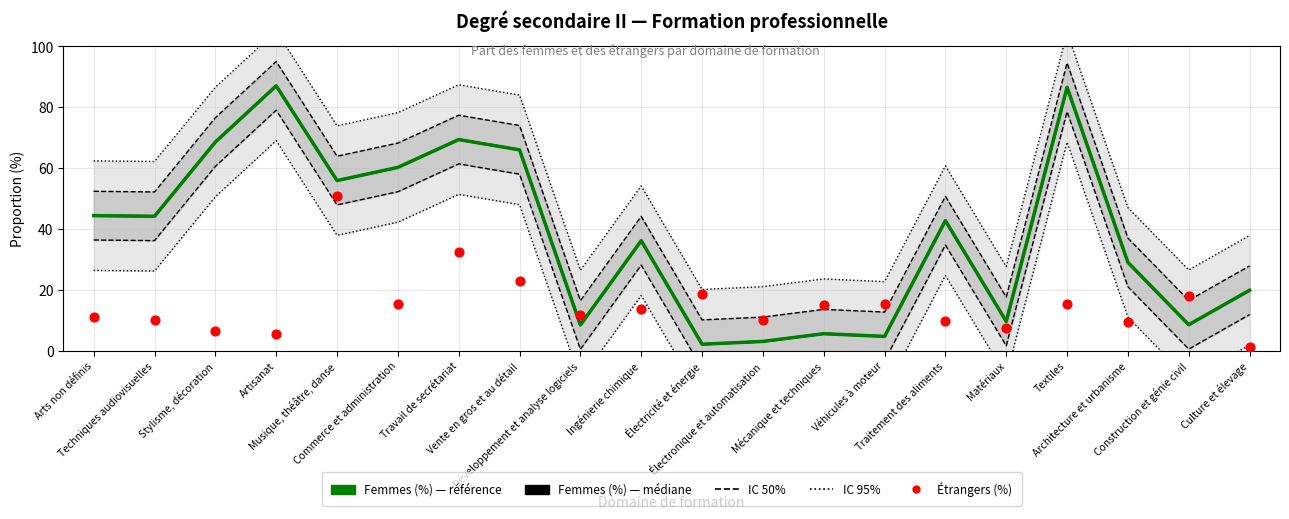

Which series reaches the minimum Y coordinate?

Étrangers (%)